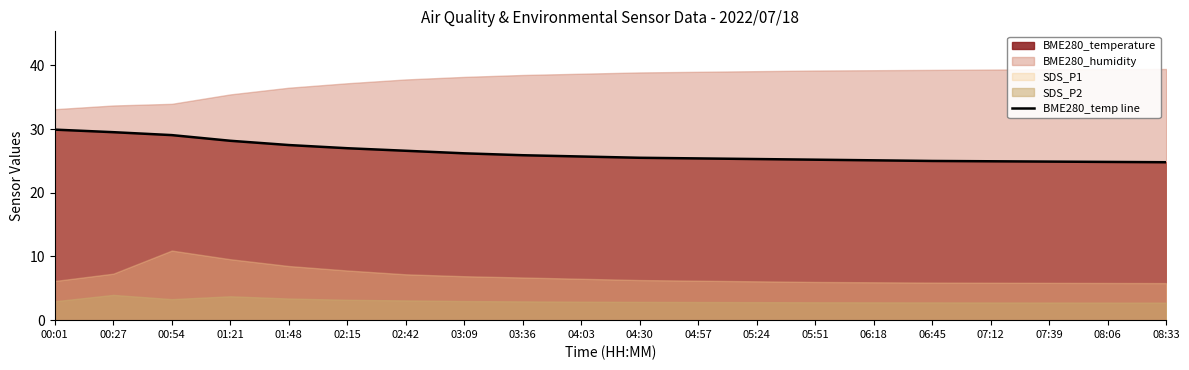

What is the change in value from 01:21 to 08:06?

-3.3